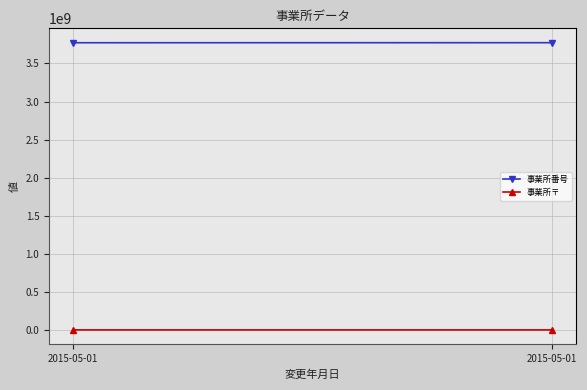

Which category has the lowest value in the 事業所番号 series?

2015-05-01